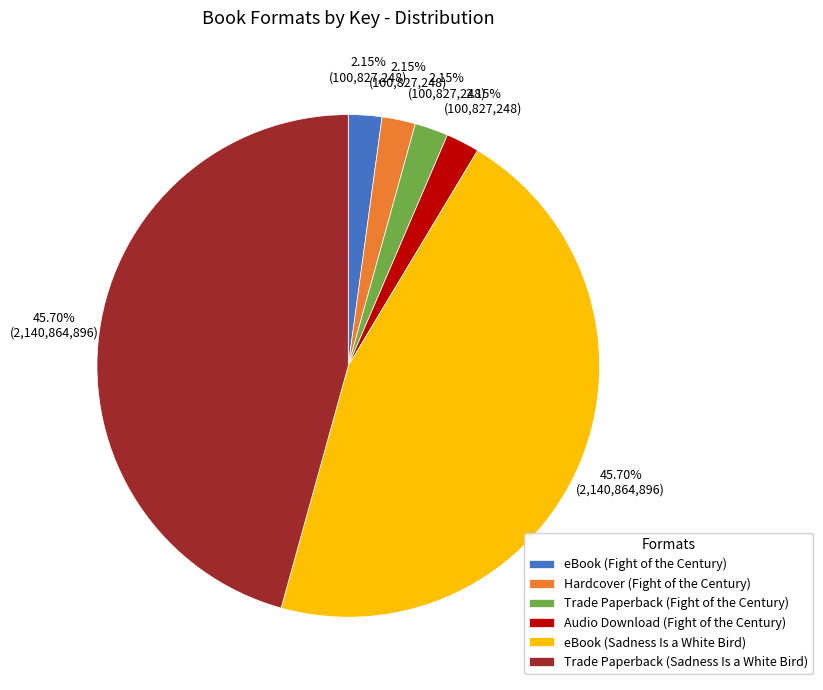

What percentage is the Trade Paperback (Sadness Is a White Bird) slice, to the nearest percent?

46%